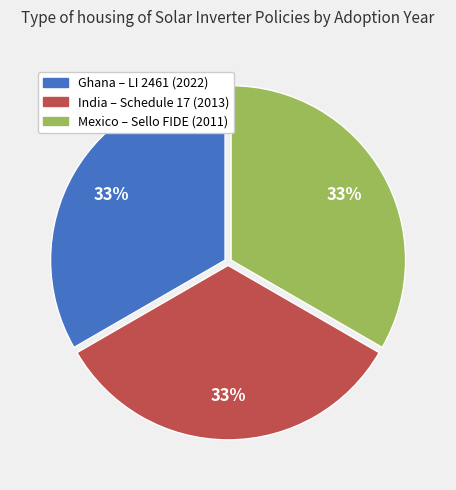

To the nearest percent, what portion does Ghana – LI 2461 (2022) represent?

33%